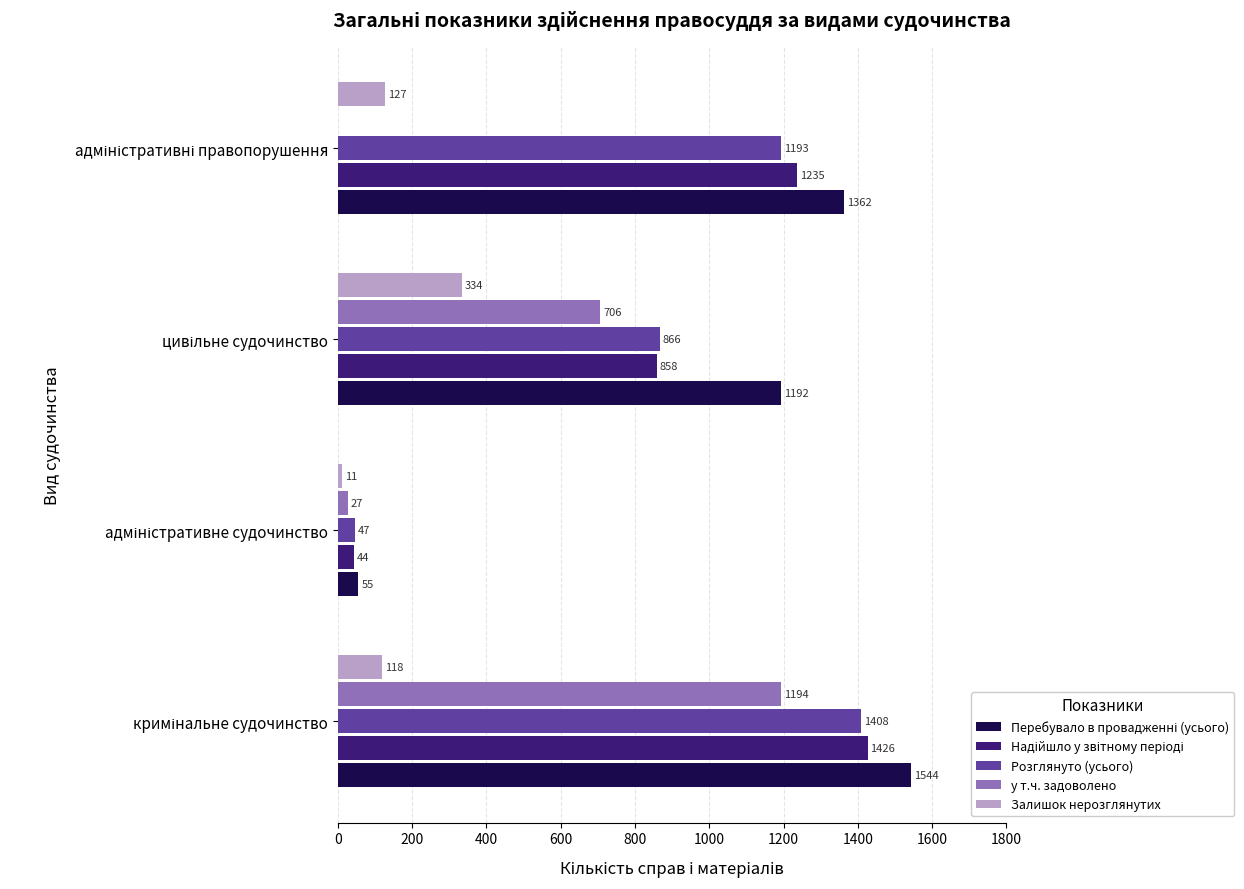

At how many categories does at least one series exceed 833?

3